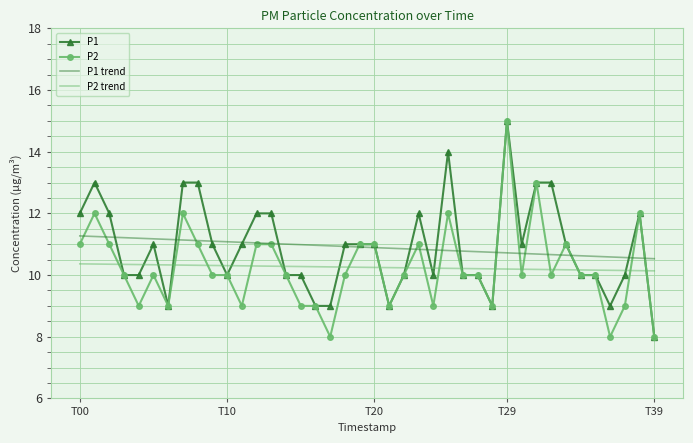

What are all the series names shown in the legend?

P1, P2, P1 trend, P2 trend